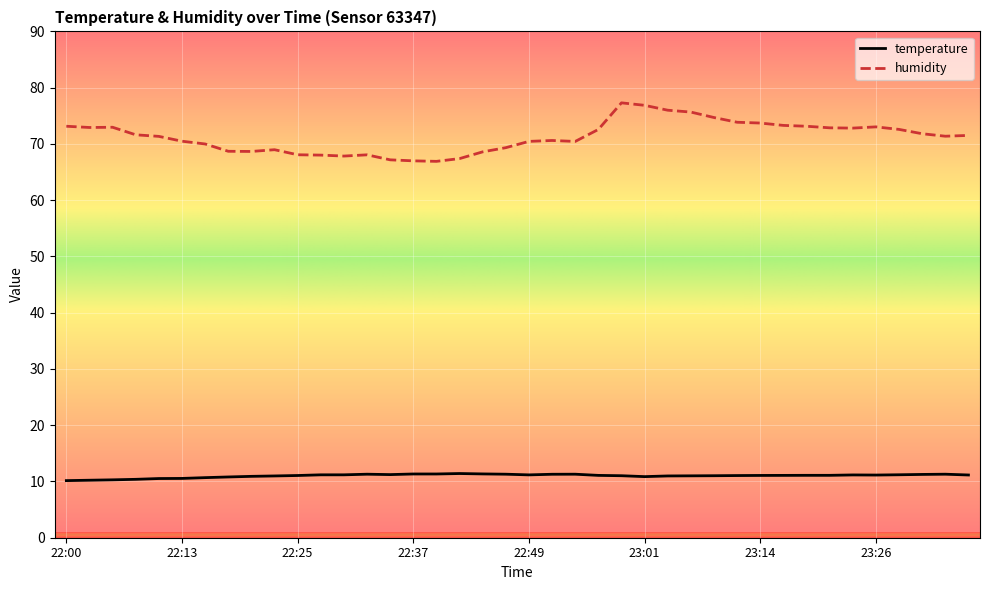

True or false: temperature and humidity intersect in this chart.

False